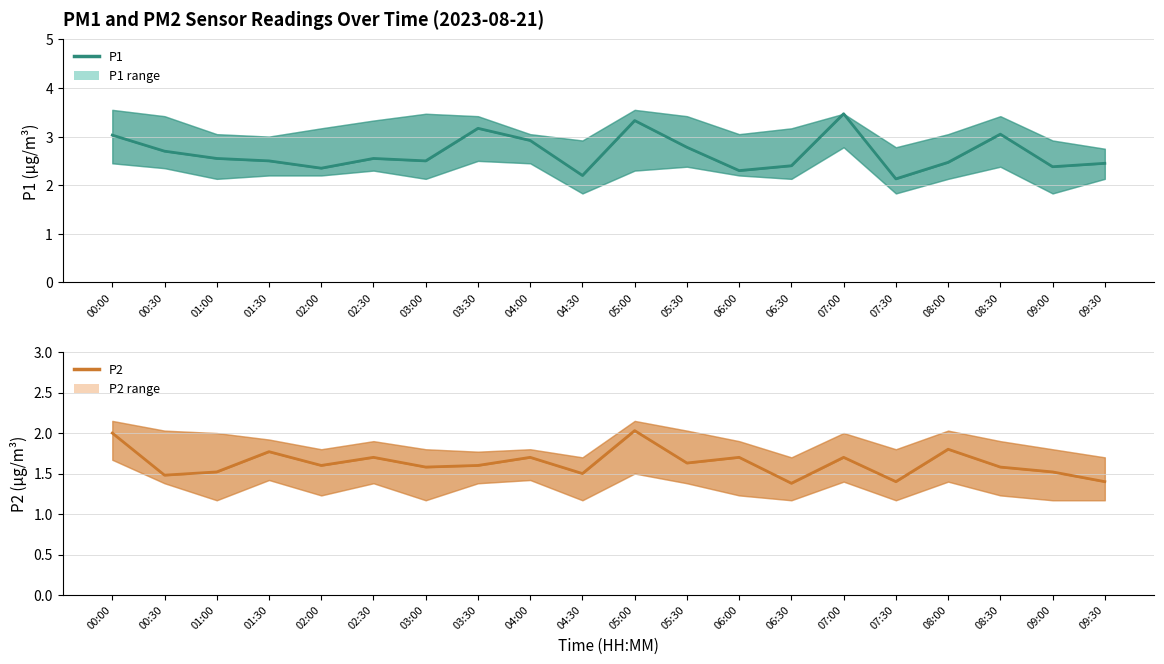

Where is the first local minimum for P1?

02:00